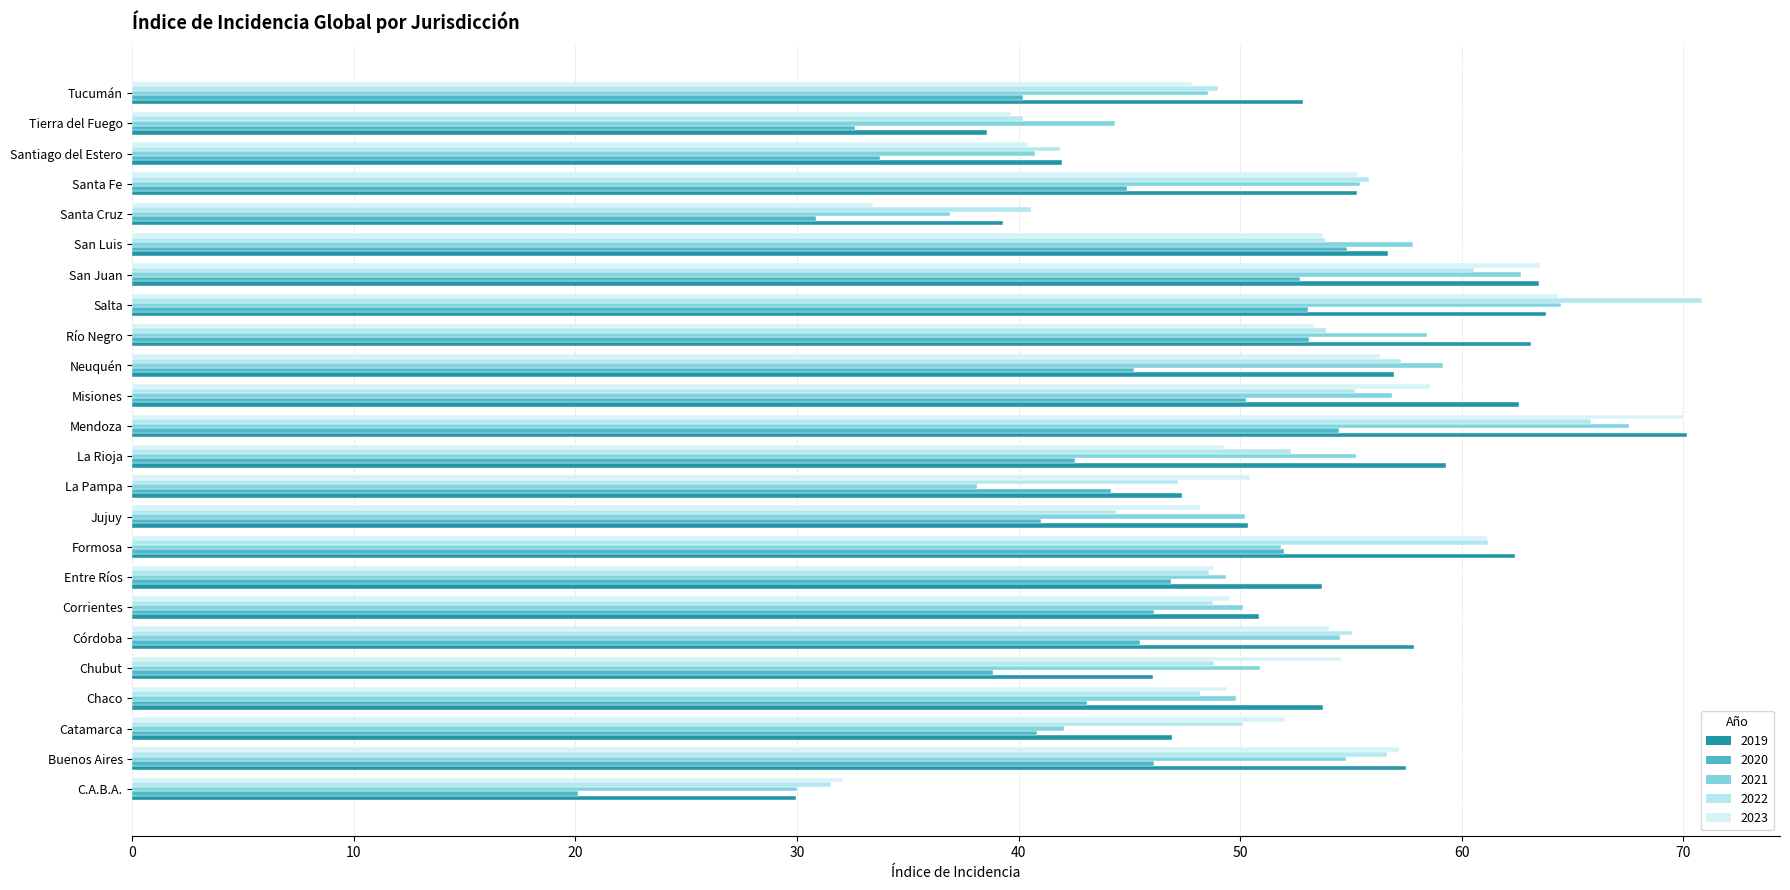

At how many categories does at least one series exceed 52?

17